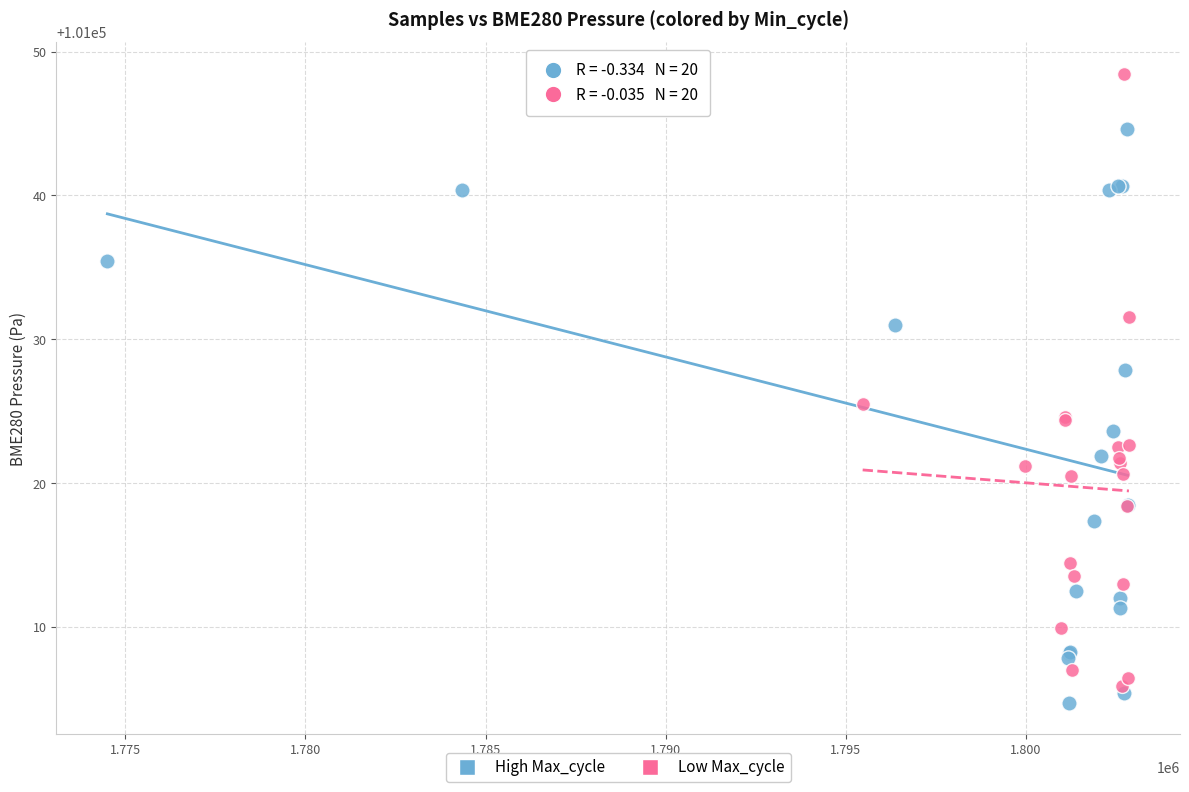

Which series has the widest spread of Y values?

Low Max_cycle